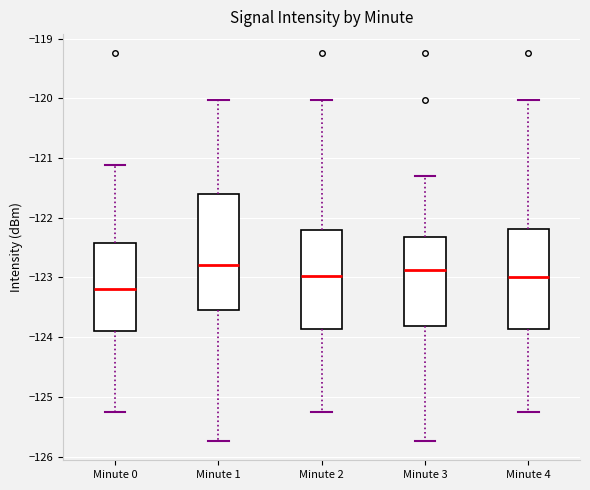

Reading left to right, read every box against the y-axis: the position of its median line, the range the box covers, and the ends of its whiskers. The values are not printed on the chart, so give them approximately, as read against the axis.

Minute 0: median -123.2, box -123.9 to -122.4, whiskers -125.2 to -121.1
Minute 1: median -122.8, box -123.5 to -121.6, whiskers -125.7 to -120.0
Minute 2: median -123.0, box -123.9 to -122.2, whiskers -125.2 to -120.0
Minute 3: median -122.9, box -123.8 to -122.3, whiskers -125.7 to -121.3
Minute 4: median -123.0, box -123.9 to -122.2, whiskers -125.2 to -120.0